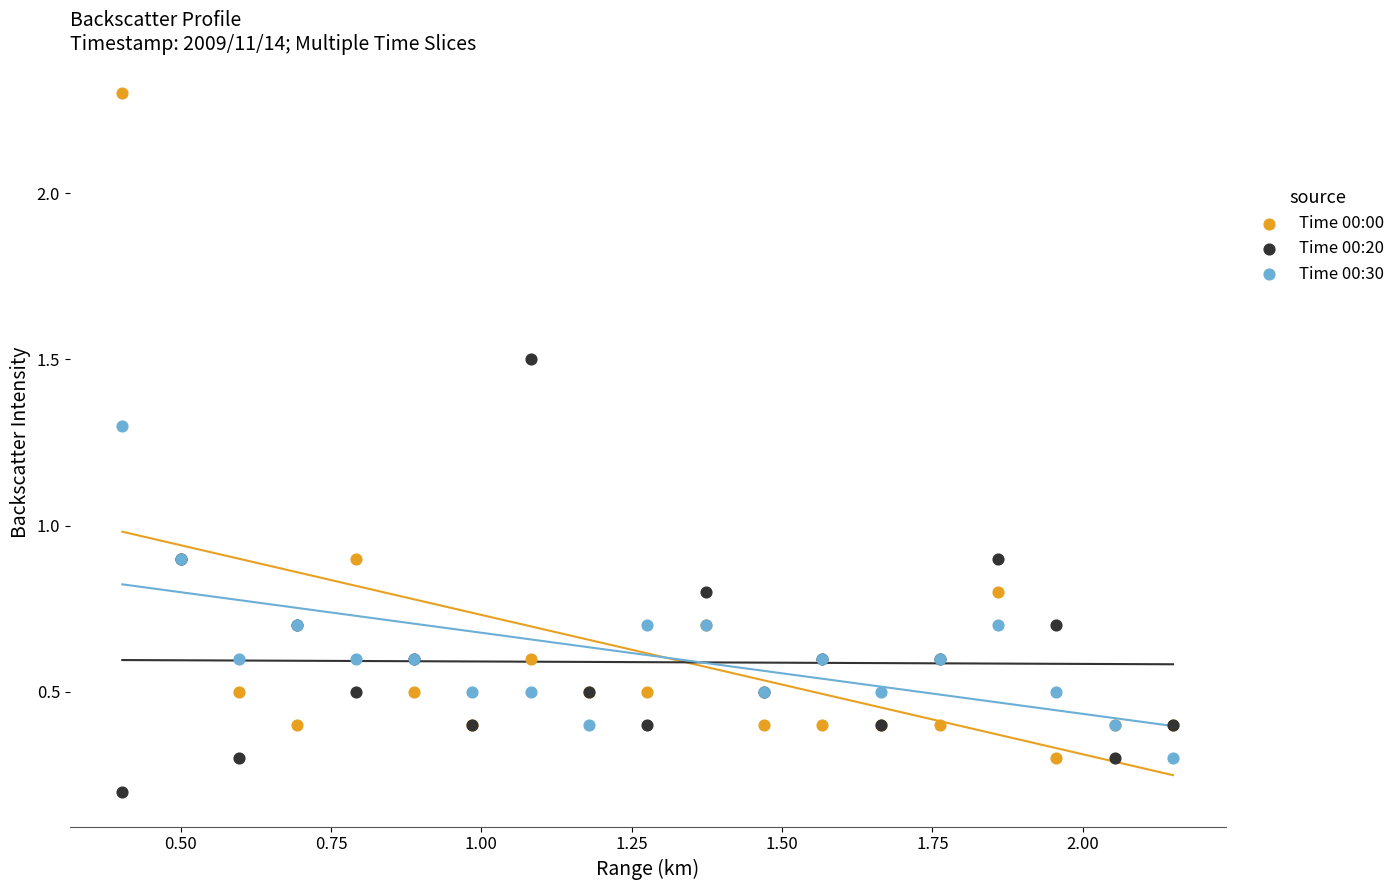

Which series has the largest Y range (max minus min)?

Time 00:00